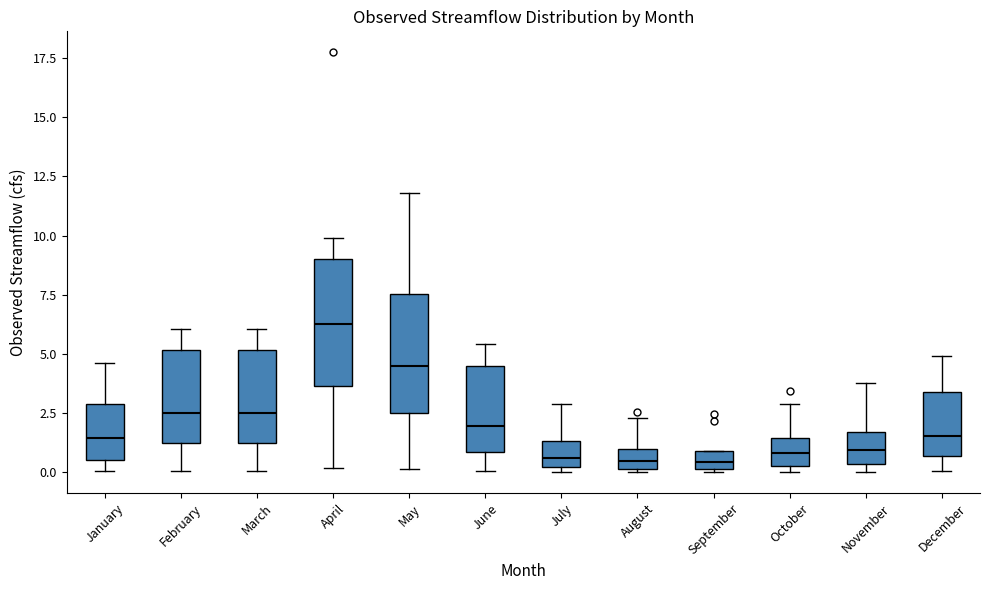

Reading left to right, read every box against the y-axis: the position of its median line, the range the box covers, and the ends of its whiskers. The values are not printed on the chart, so give them approximately, as read against the axis.

January: median 1.5, box 0.5 to 3.0, whiskers 0.0 to 4.5
February: median 2.5, box 1.0 to 5.0, whiskers 0.0 to 6.0
March: median 2.5, box 1.0 to 5.0, whiskers 0.0 to 6.0
April: median 6.5, box 3.5 to 9.0, whiskers 0.0 to 10.0
May: median 4.5, box 2.5 to 7.5, whiskers 0.0 to 12.0
June: median 2.0, box 1.0 to 4.5, whiskers 0.0 to 5.5
July: median 0.5, box 0.0 to 1.5, whiskers 0.0 (just below the box's lower edge) to 3.0
August: median 0.5, box 0.0 to 1.0, whiskers 0.0 to 2.5
September: median 0.5, box 0.0 to 1.0, whiskers 0.0 to 1.0
October: median 1.0, box 0.5 to 1.5, whiskers 0.0 to 3.0
November: median 1.0, box 0.5 to 1.5, whiskers 0.0 to 4.0
December: median 1.5, box 0.5 to 3.5, whiskers 0.0 to 5.0